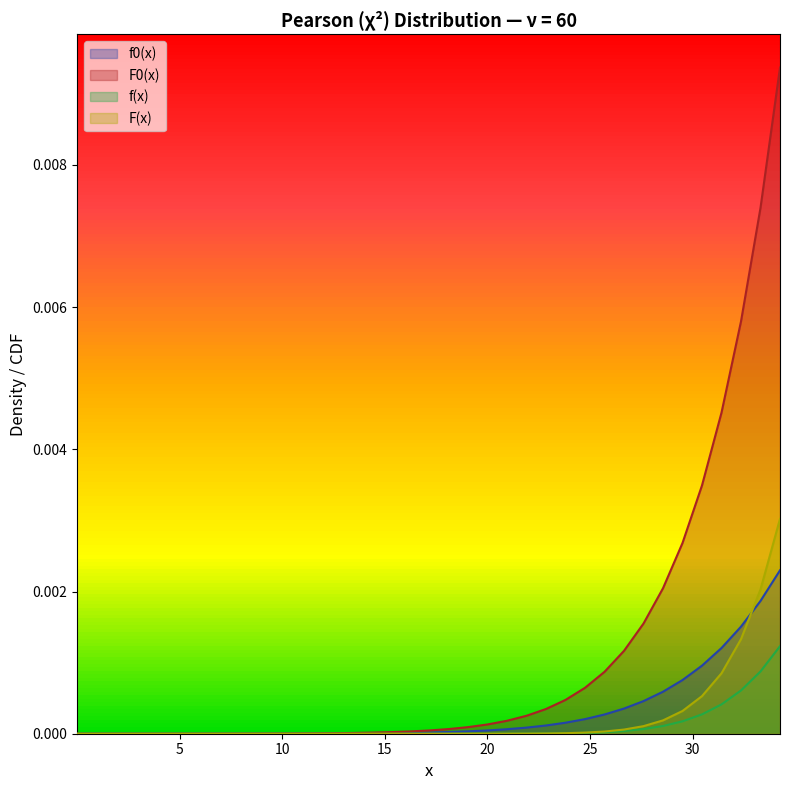

Reading left to right, extract all data points from this chart.

f0(x): 0.01=0.0	0.05=0.0	1.0=0.0	1.95=0.0	2.9=0.0	3.85=0.0	4.8=0.0	5.75=0.0	6.7=0.0	7.65=0.0	8.6=0.0	9.55=0.0	10.5=0.0	11.45=0.0	12.4=0.0	13.35=0.0	14.3=0.0	15.25=0.0	16.2=0.0	17.15=0.0	18.1=0.0	19.05=0.0	20.0=0.0	20.95=0.0	21.9=0.0	22.85=0.0	23.8=0.0	24.75=0.0	25.7=0.0	26.65=0.0	27.6=0.0	28.55=0.0	29.5=0.0	30.45=0.0	31.4=0.0	32.35=0.0	33.3=0.0	34.25=0.0
f(x): 0.01=0.0	0.05=0.0	1.0=0.0	1.95=0.0	2.9=0.0	3.85=0.0	4.8=0.0	5.75=0.0	6.7=0.0	7.65=0.0	8.6=0.0	9.55=0.0	10.5=0.0	11.45=0.0	12.4=0.0	13.35=0.0	14.3=0.0	15.25=0.0	16.2=0.0	17.15=0.0	18.1=0.0	19.05=0.0	20.0=0.0	20.95=0.0	21.9=0.0	22.85=0.0	23.8=0.0	24.75=0.0	25.7=0.0	26.65=0.0	27.6=0.0	28.55=0.0	29.5=0.0	30.45=0.0	31.4=0.0	32.35=0.0	33.3=0.0	34.25=0.0
F0(x): 0.01=0.0	0.05=0.0	1.0=0.0	1.95=0.0	2.9=0.0	3.85=0.0	4.8=0.0	5.75=0.0	6.7=0.0	7.65=0.0	8.6=0.0	9.55=0.0	10.5=0.0	11.45=0.0	12.4=0.0	13.35=0.0	14.3=0.0	15.25=0.0	16.2=0.0	17.15=0.0	18.1=0.0	19.05=0.0	20.0=0.0	20.95=0.0	21.9=0.0	22.85=0.0	23.8=0.0	24.75=0.0	25.7=0.0	26.65=0.0	27.6=0.0	28.55=0.0	29.5=0.0	30.45=0.0	31.4=0.0	32.35=0.0	33.3=0.0	34.25=0.0
F(x): 0.01=0.0	0.05=0.0	1.0=0.0	1.95=0.0	2.9=0.0	3.85=0.0	4.8=0.0	5.75=0.0	6.7=0.0	7.65=0.0	8.6=0.0	9.55=0.0	10.5=0.0	11.45=0.0	12.4=0.0	13.35=0.0	14.3=0.0	15.25=0.0	16.2=0.0	17.15=0.0	18.1=0.0	19.05=0.0	20.0=0.0	20.95=0.0	21.9=0.0	22.85=0.0	23.8=0.0	24.75=0.0	25.7=0.0	26.65=0.0	27.6=0.0	28.55=0.0	29.5=0.0	30.45=0.0	31.4=0.0	32.35=0.0	33.3=0.0	34.25=0.0